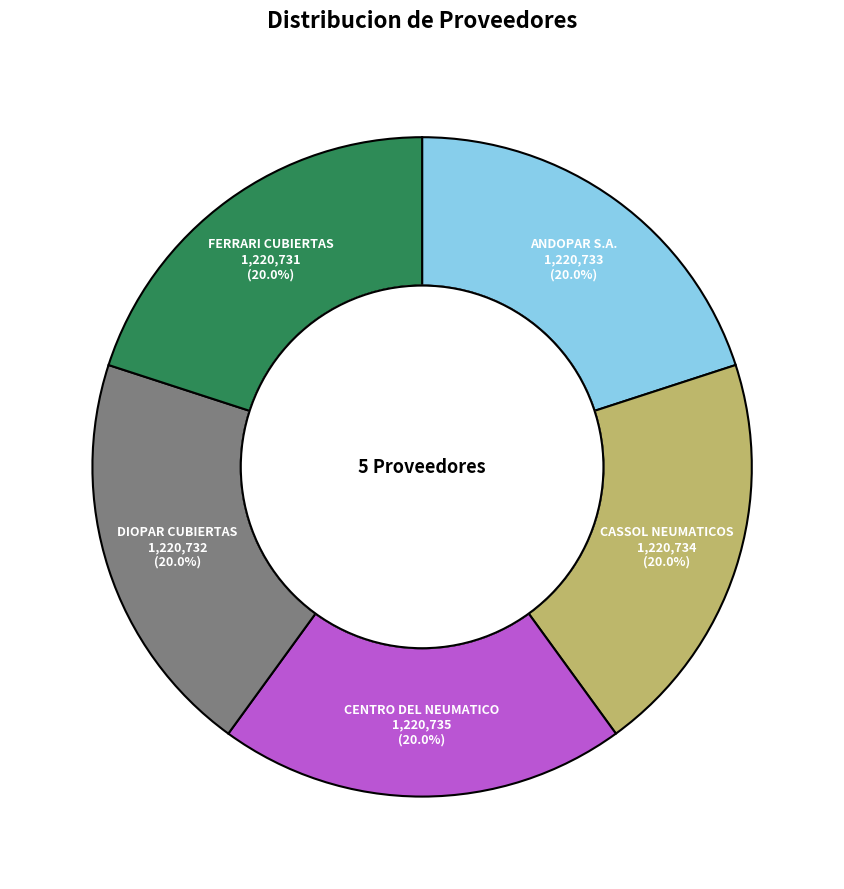

How many slices are in this pie chart?

5